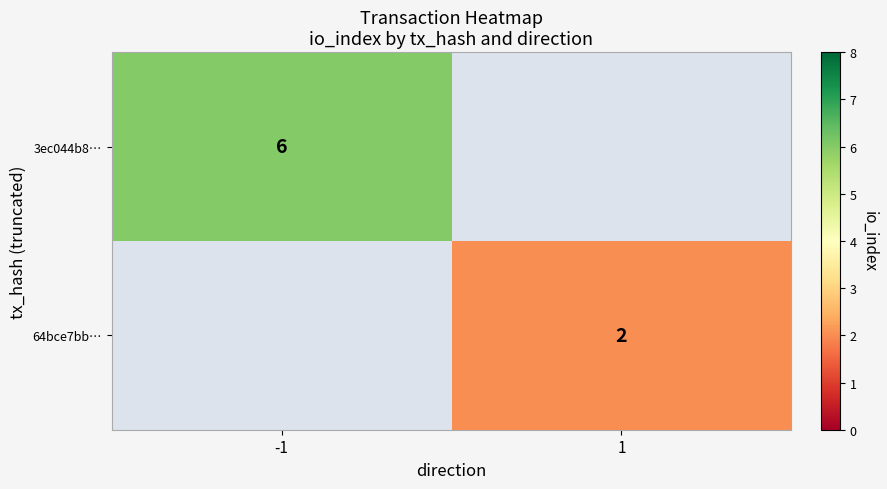

Is the value of 3ec044b8… at 1 greater than the value of 64bce7bb… at -1?

No